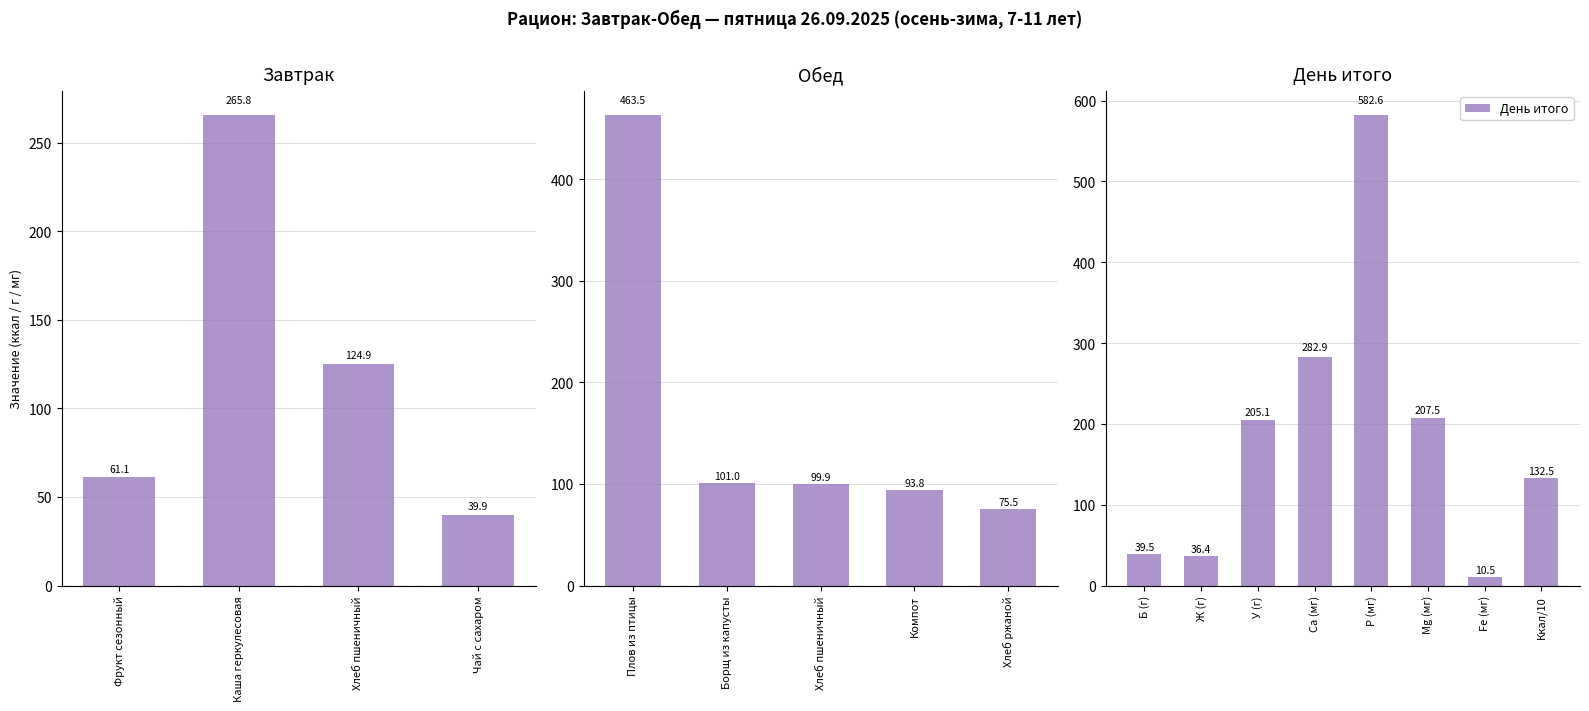

What is the lowest value of the День итого series?

10.5